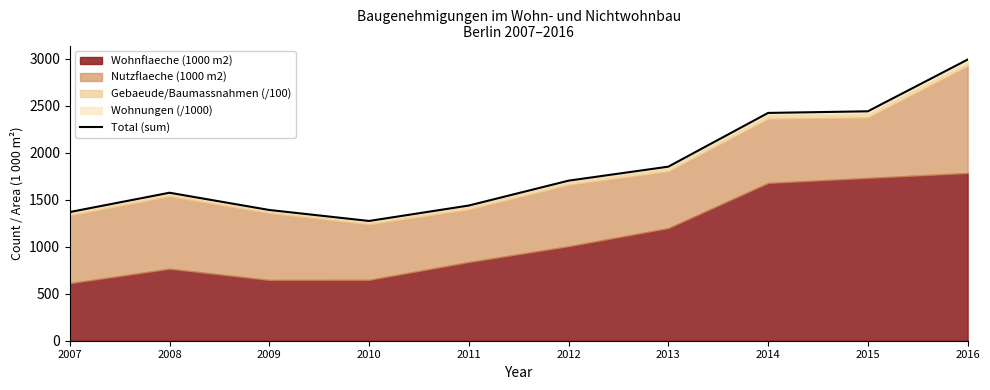

At which category does the chart reach its minimum across all series?

2010